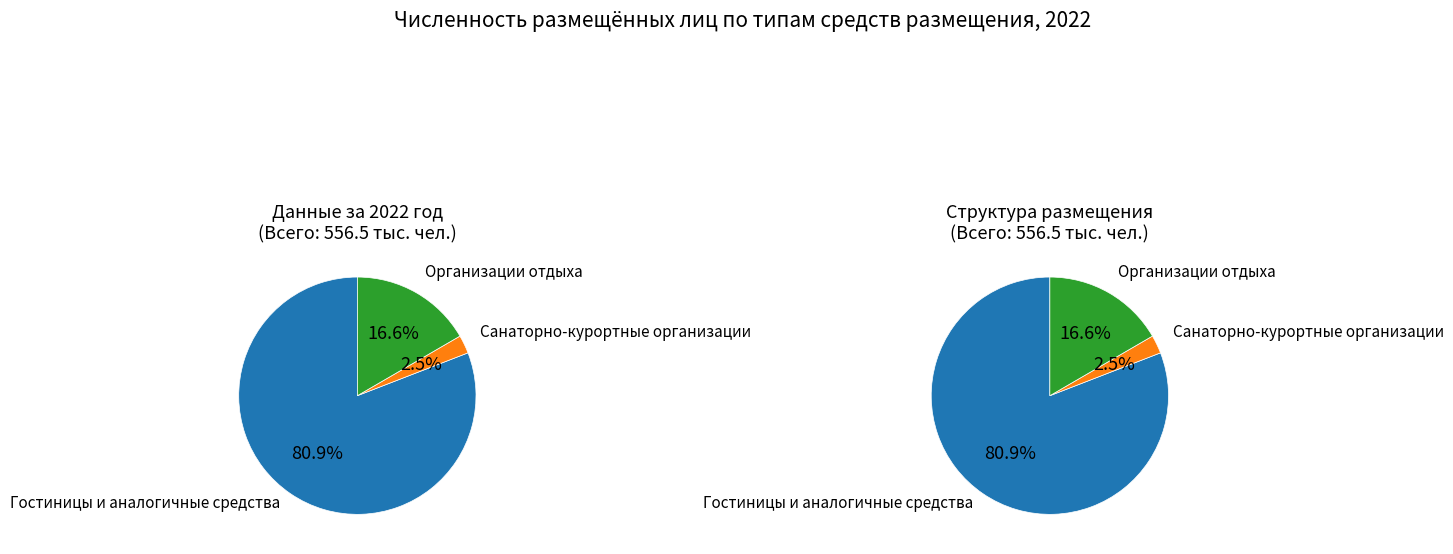

What is the majority slice?

гостиницах и аналогичных средствах размещения